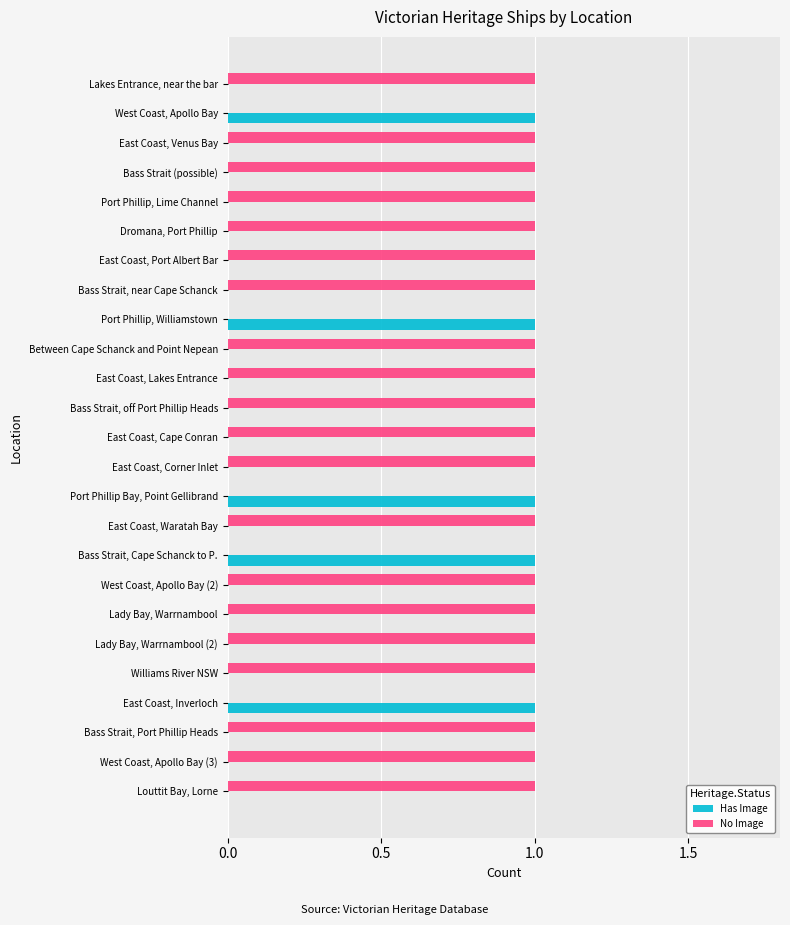

Which series has the largest total across all categories?

No Image